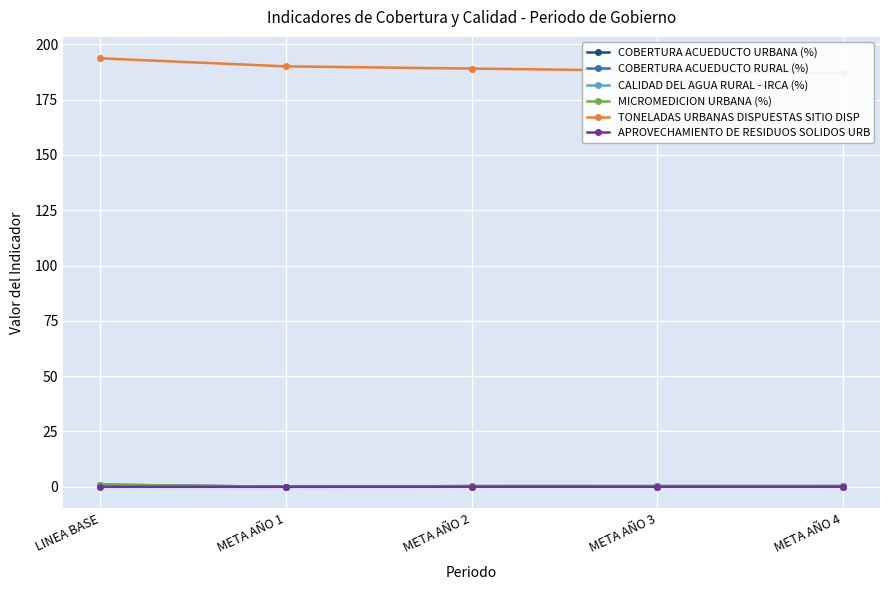

How many TONELADAS URBANAS DISPUESTAS SITIO DISP values are between 188 and 190?

3